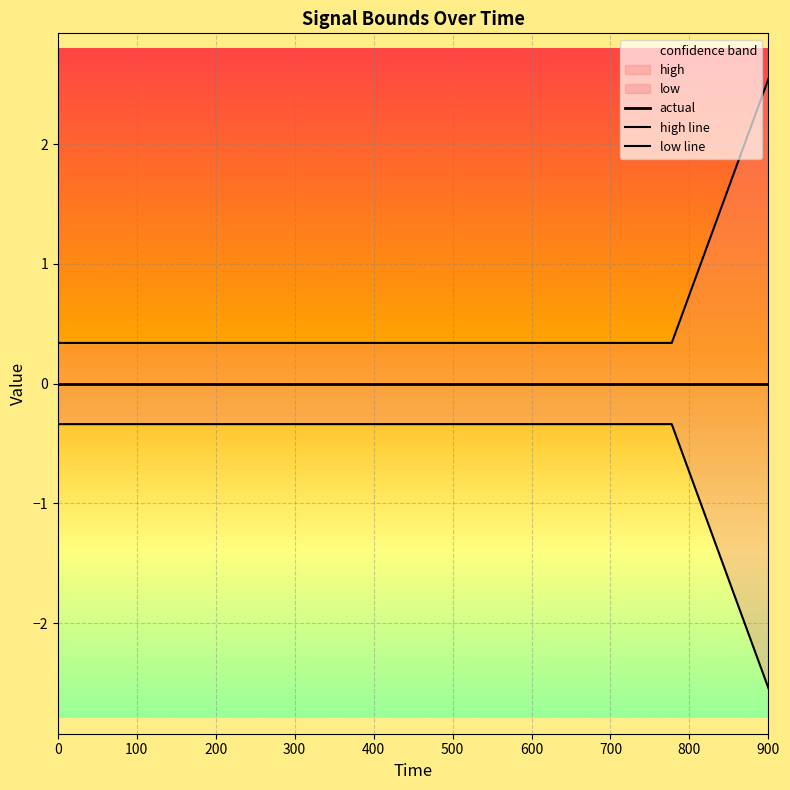

Reading right to left, extract all data points from this chart.

actual: 0.0	0.0	0.0	0.0	0.0	0.0	0.0	0.0	0.0	0.0	0.0	0.0	0.0	0.0	0.0	0.0	0.0	0.0	0.0	0.0
high line: 2.5	0.3	0.3	0.3	0.3	0.3	0.3	0.3	0.3	0.3	0.3	0.3	0.3	0.3	0.3	0.3	0.3	0.3	0.3	0.3
low line: -2.5	-0.3	-0.3	-0.3	-0.3	-0.3	-0.3	-0.3	-0.3	-0.3	-0.3	-0.3	-0.3	-0.3	-0.3	-0.3	-0.3	-0.3	-0.3	-0.3